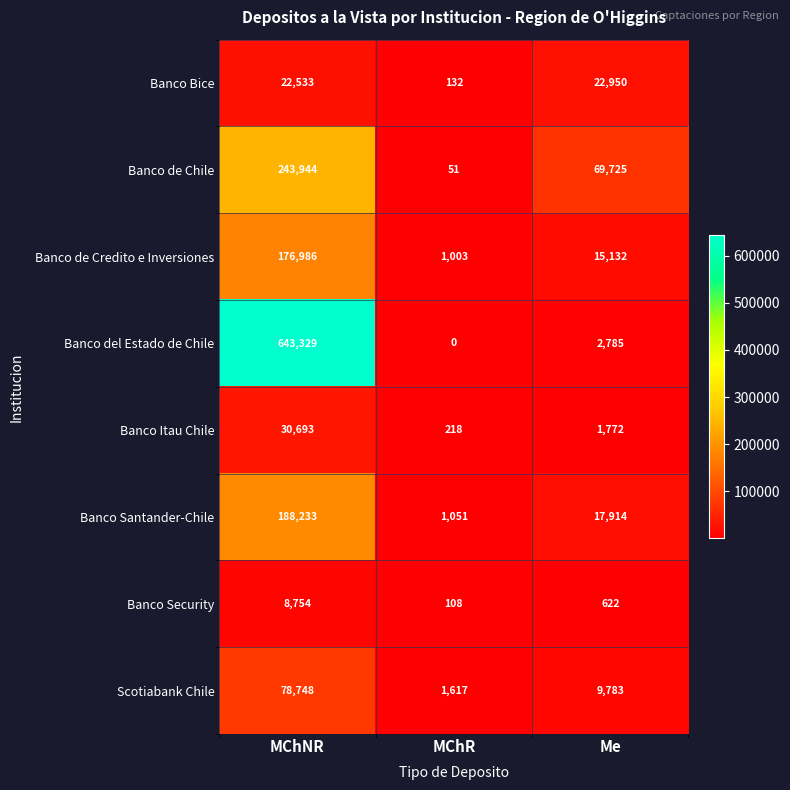

Reading right to left, extract all data points from this chart.

Banco Bice: 22950	132	22533
Banco de Chile: 69725	51	243944
Banco de Credito e Inversiones: 15132	1003	176986
Banco del Estado de Chile: 2785	0	643329
Banco Itau Chile: 1772	218	30693
Banco Santander-Chile: 17914	1051	188233
Banco Security: 622	108	8754
Scotiabank Chile: 9783	1617	78748